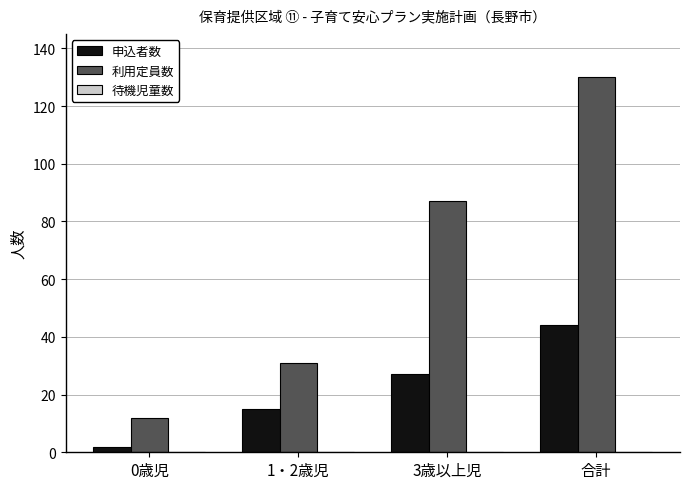

How many data points in 利用定員数 are less than 87?

2